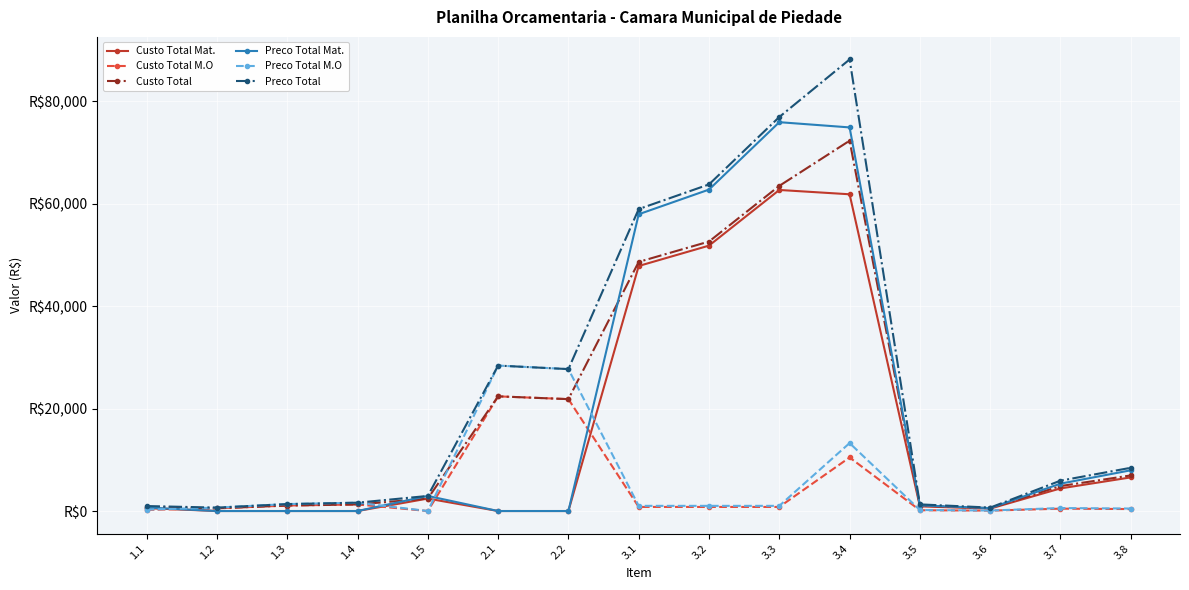

Which series has the largest range (max minus min)?

Preco Total